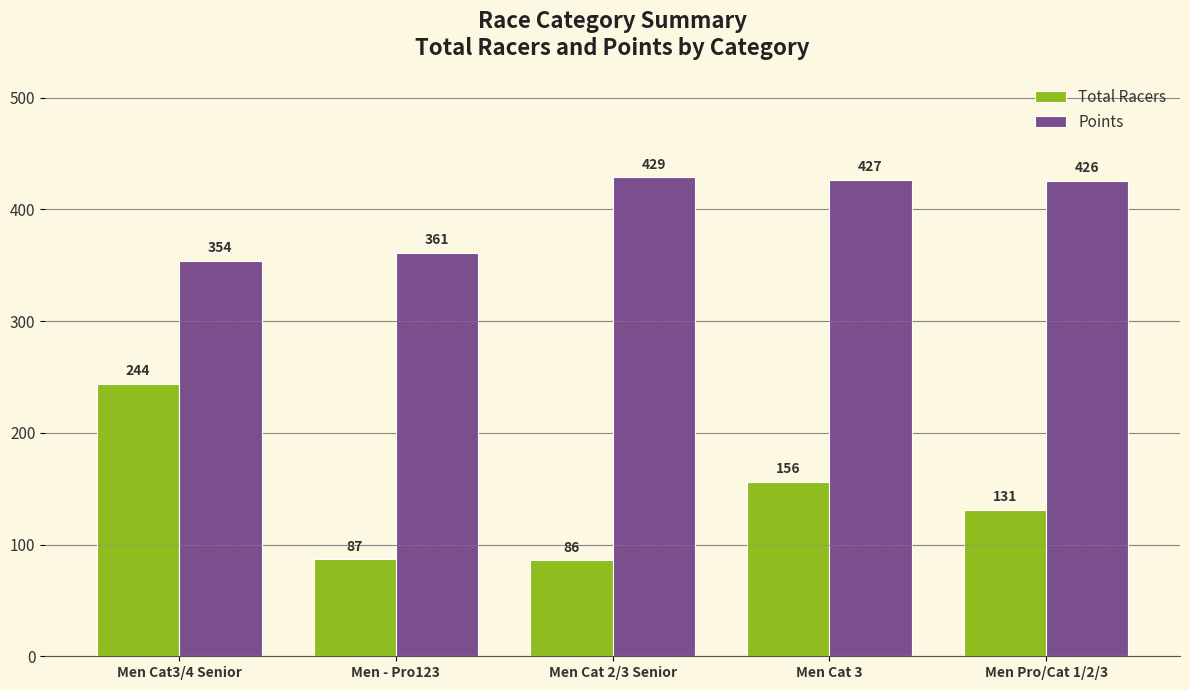

Which category has the highest value in the Points series?

Men Cat 2/3 Senior